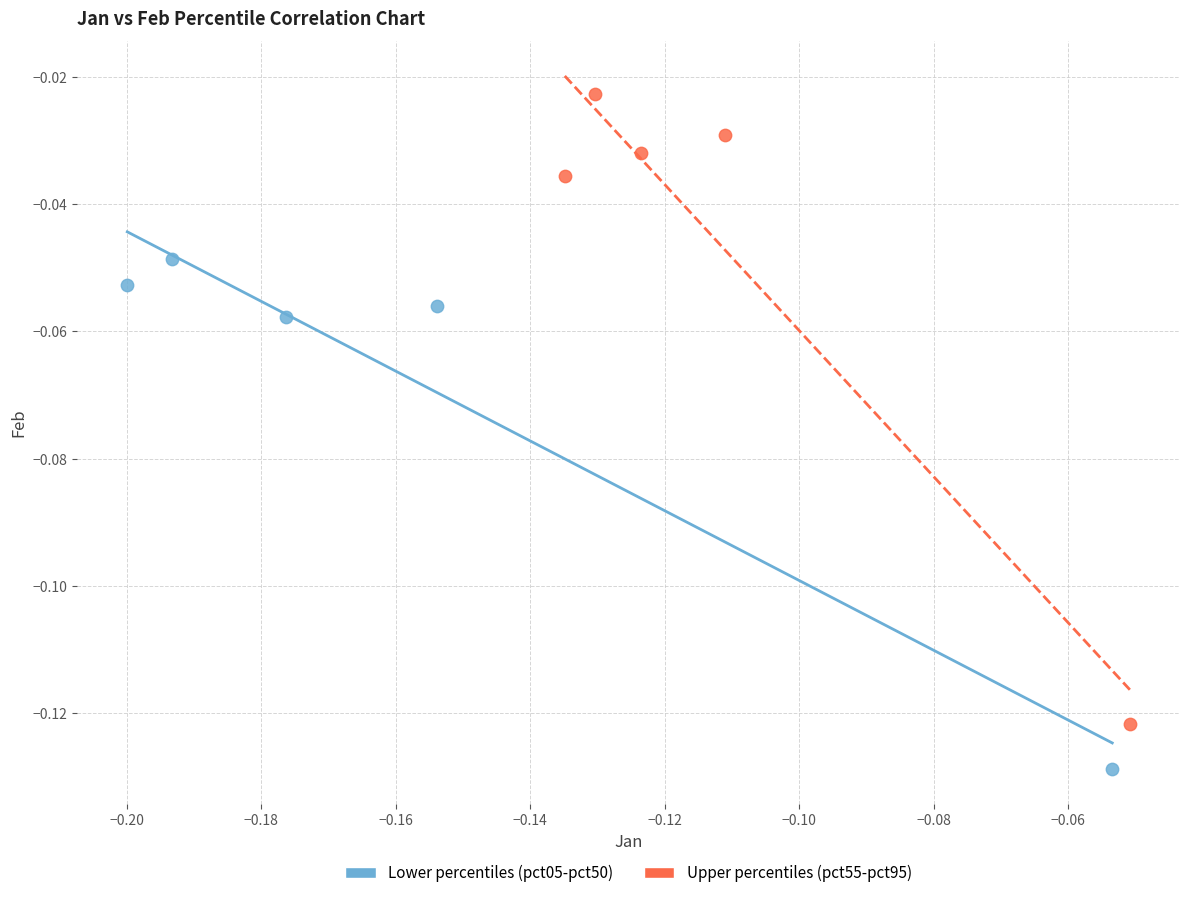

Which series has the widest spread of Y values?

Upper percentiles (pct55-pct95)